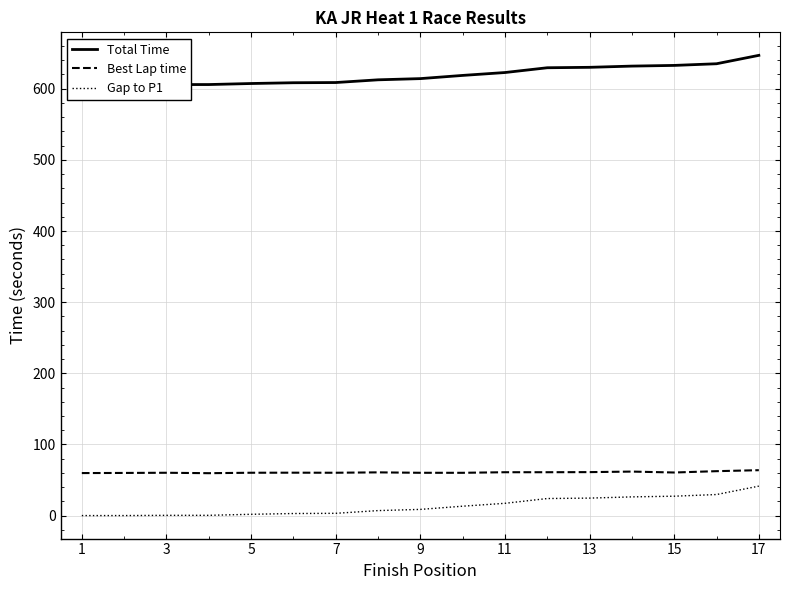

Does the chart display data point markers on the line(s)?

No